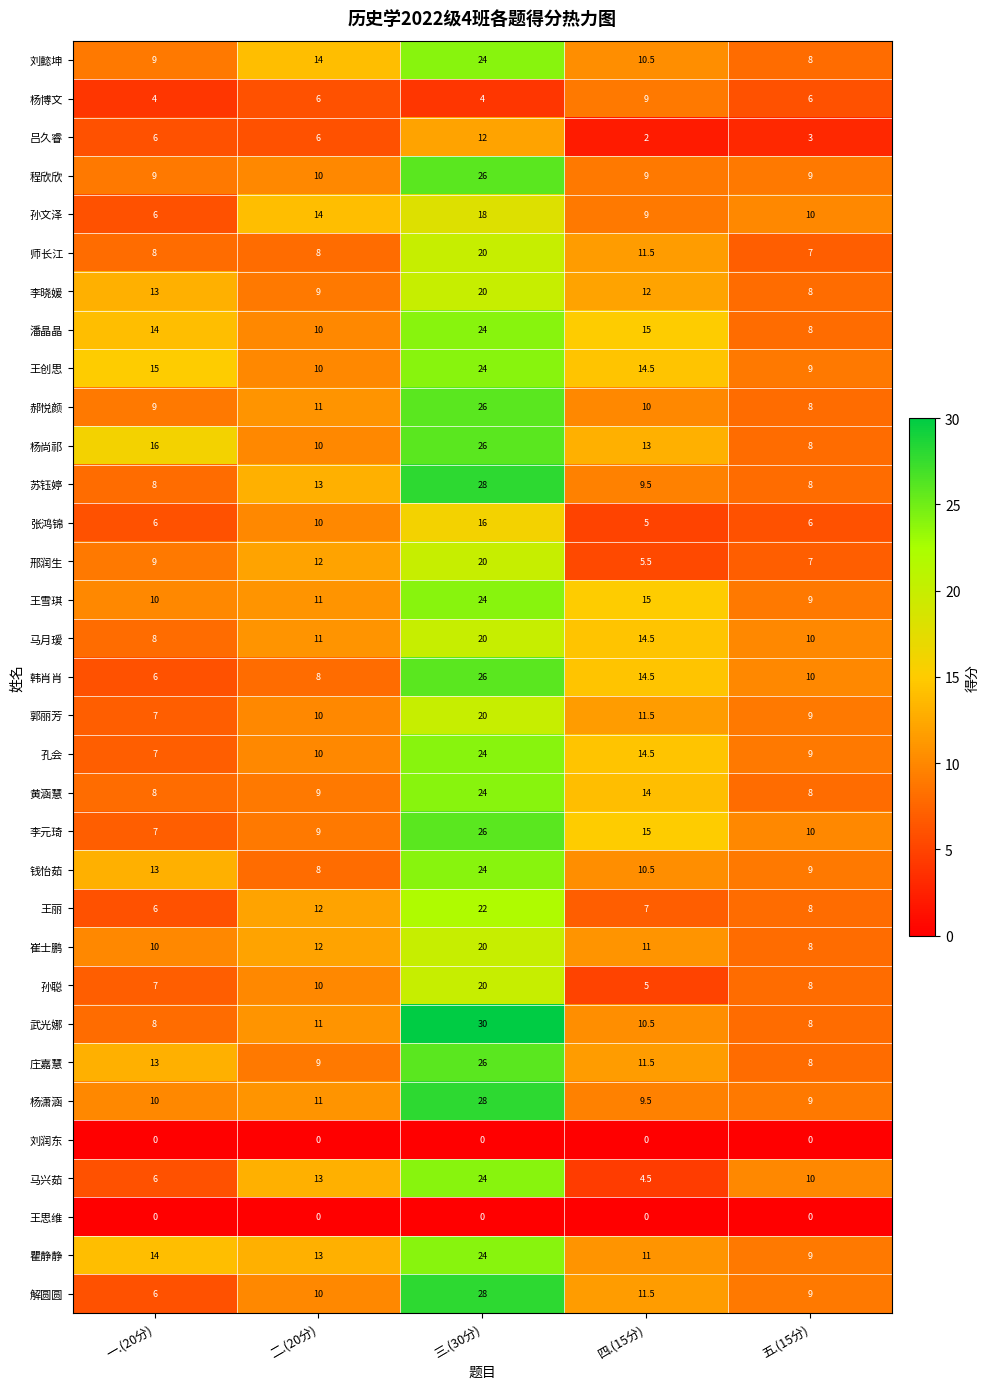

What is the difference between the highest and lowest values at 五.(15分)?

10.0